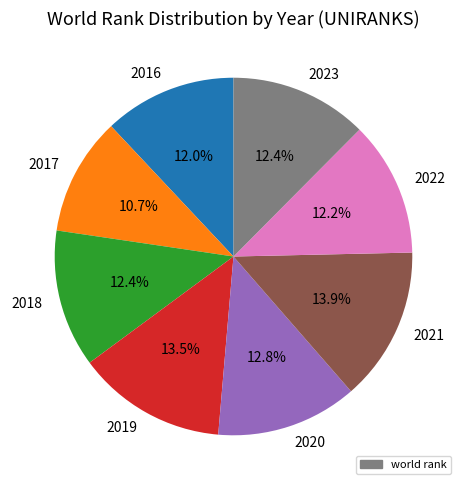

What is the ratio of the value at 2020 to the value at 2023?

1.0